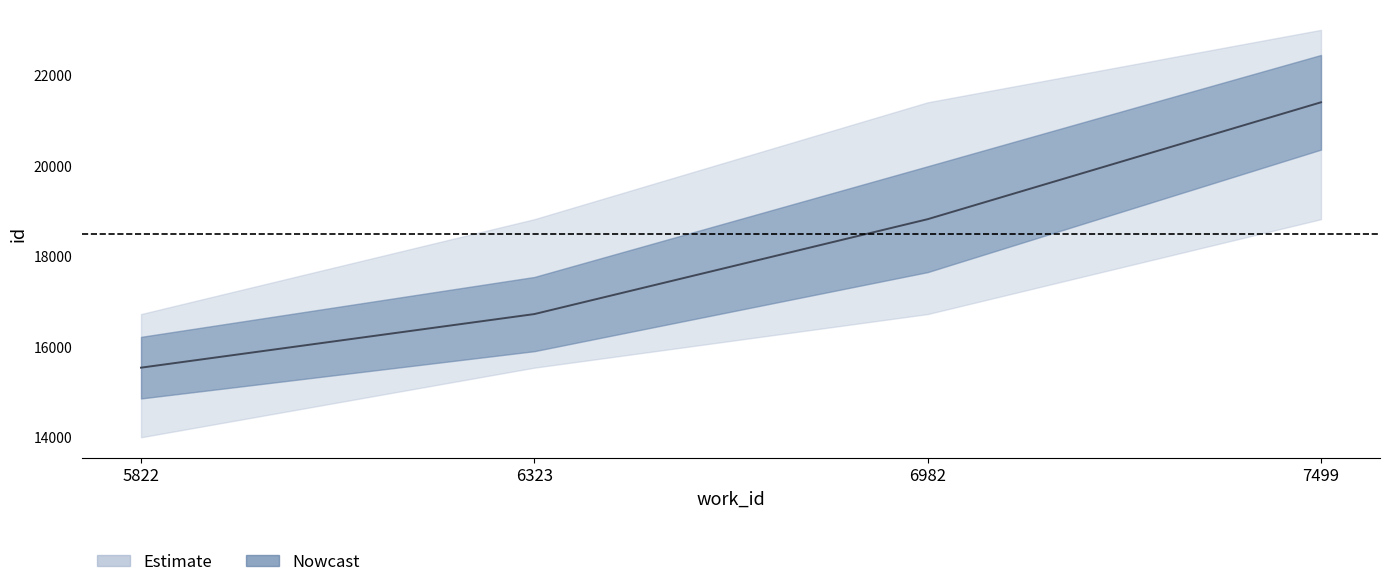

True or false: id_lower has more than 2 points higher than both neighbors.

False